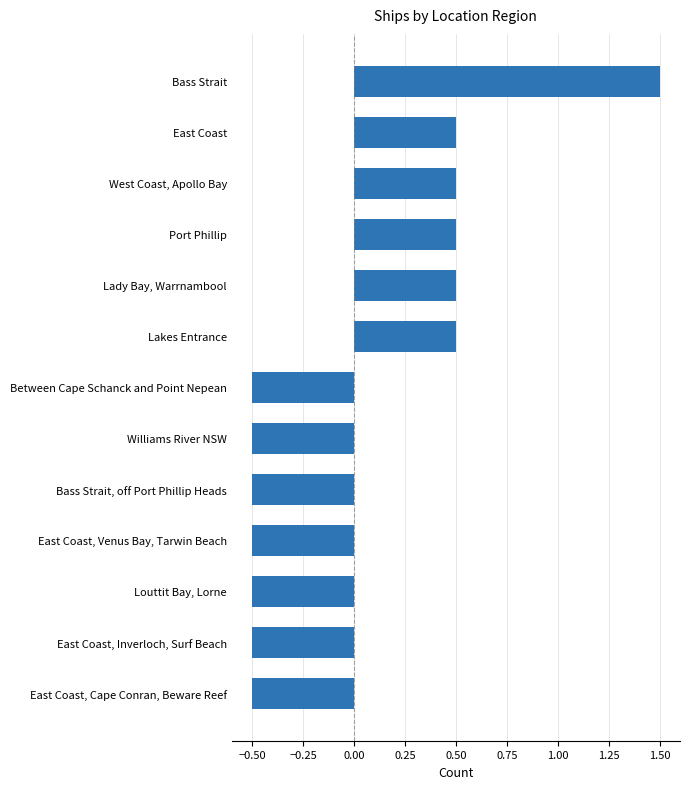

What is the greatest value displayed?

1.5